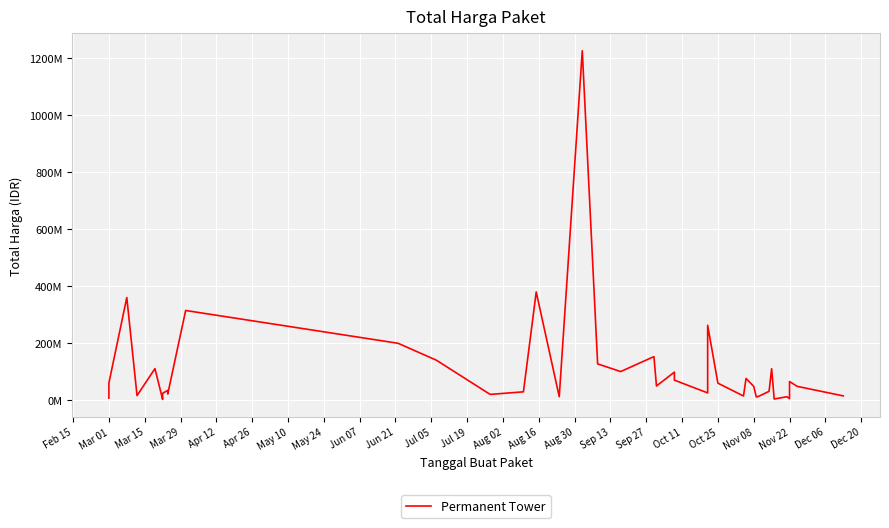

Is it true that the value at May 24 is 23465567?

False